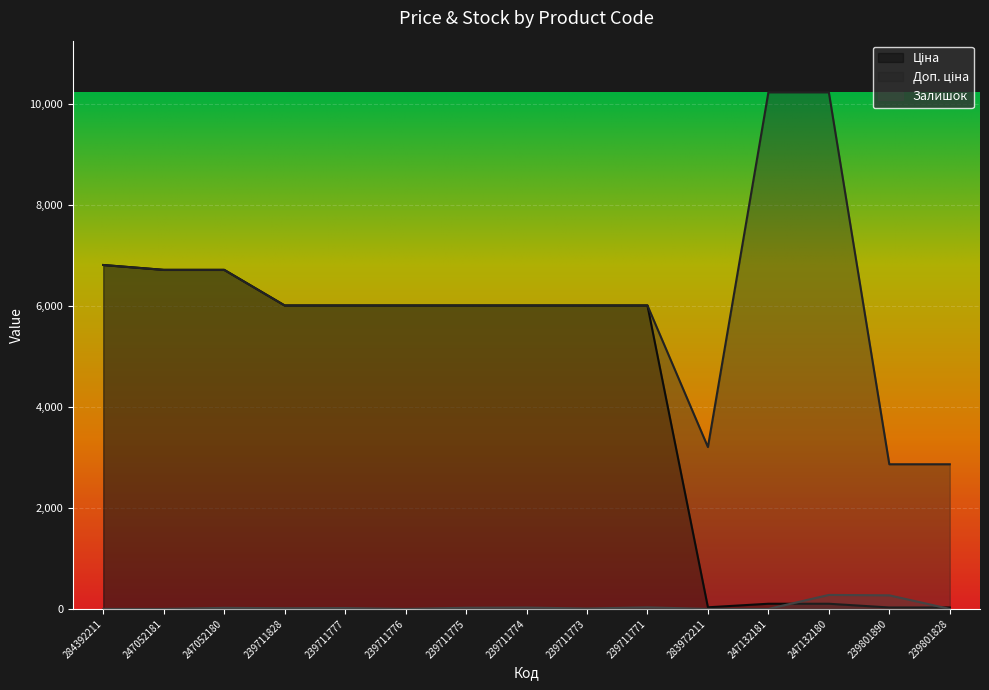

What is the label of the 8th point from the right?

239711774